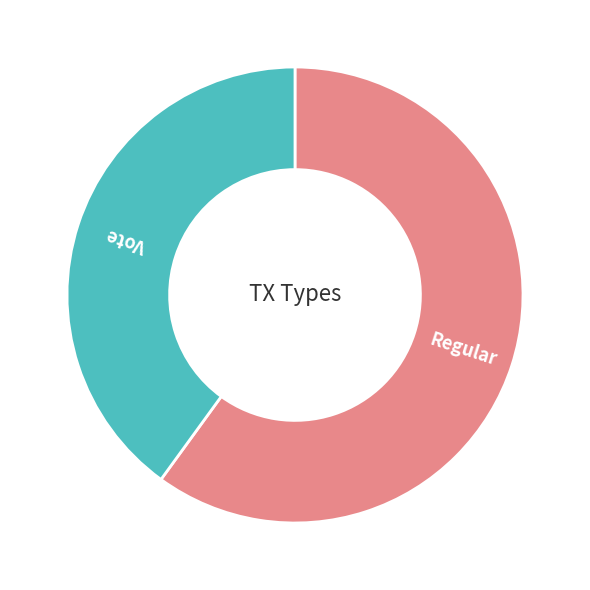

Between Vote and Regular, which is larger?

Regular